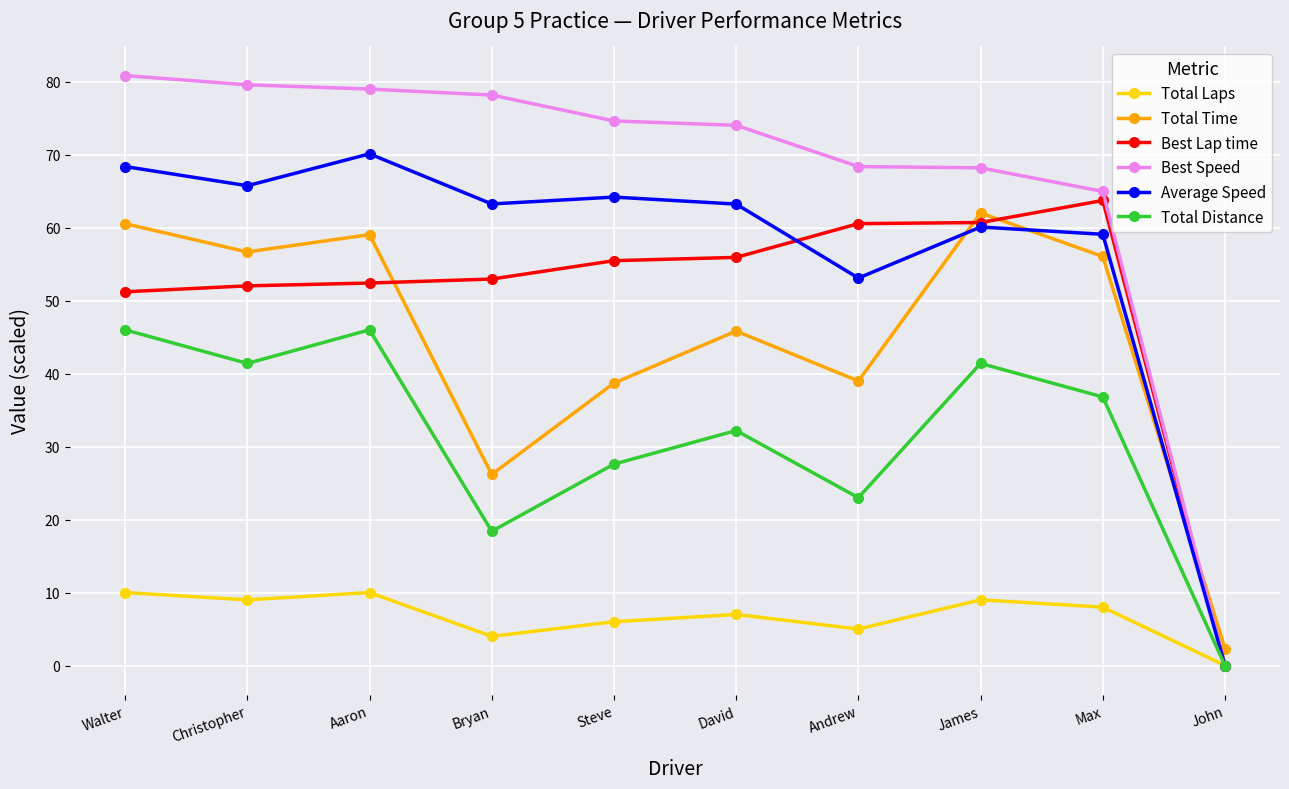

What is the value of the Best Speed point at the 2nd from the left?

79.6